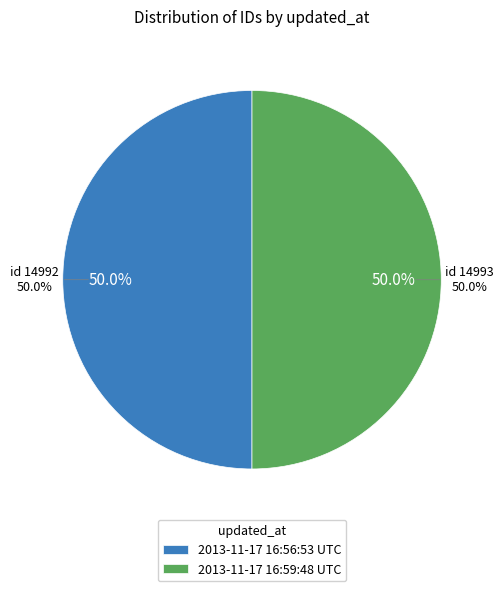

True or false: 2013-11-17 16:56:53 UTC accounts for 60% of the total.

False